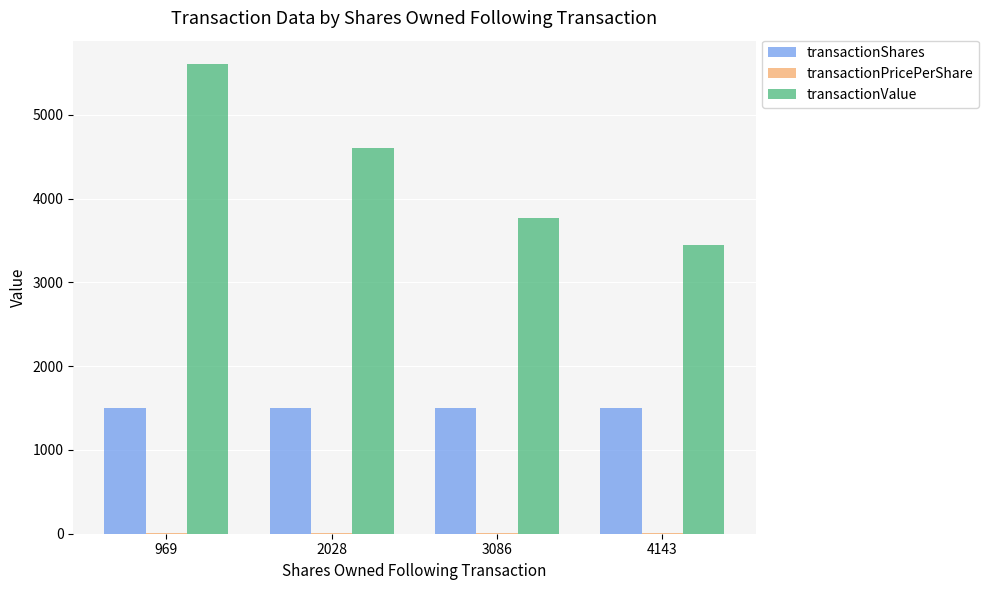

What is the sum of all transactionValue values?

17427.0